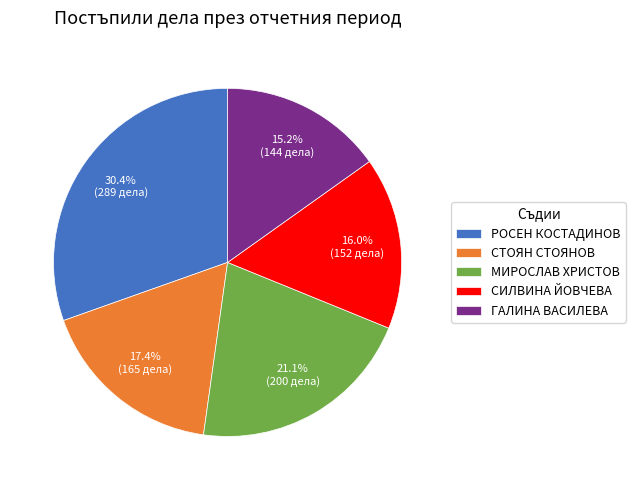

Between СТОЯН СТОЯНОВ and СИЛВИНА ЙОВЧЕВА, which is larger?

СТОЯН СТОЯНОВ